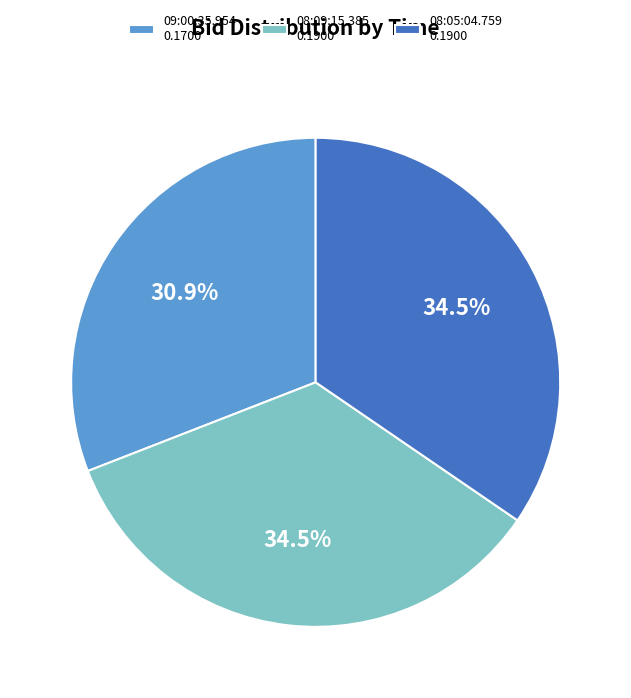

To the nearest percent, what is the difference between the 08:05:04.759 and 09:00:35.954 slice percentages?

4%